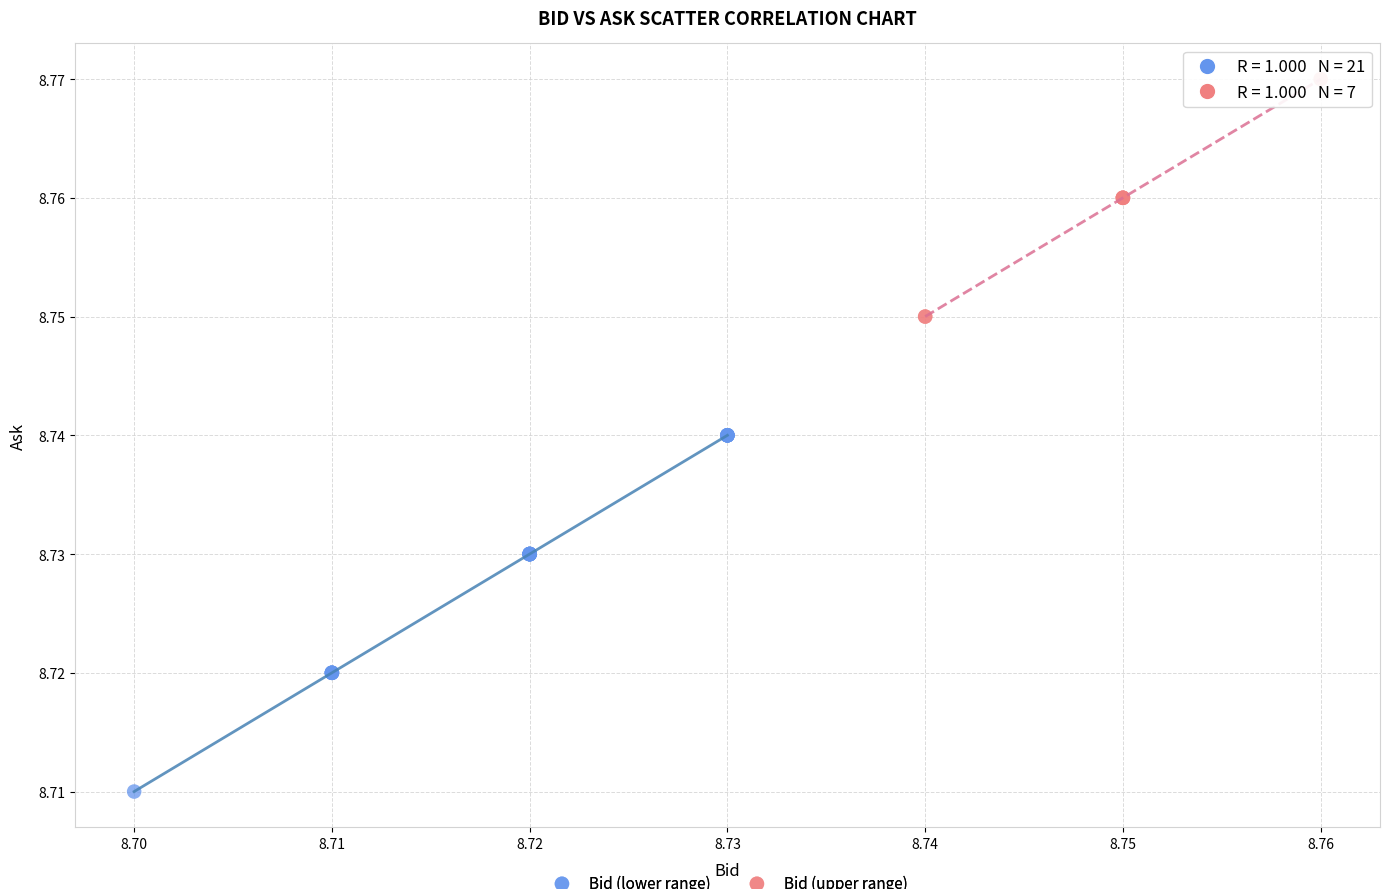

Which series has the widest spread of Y values?

Bid (lower range)